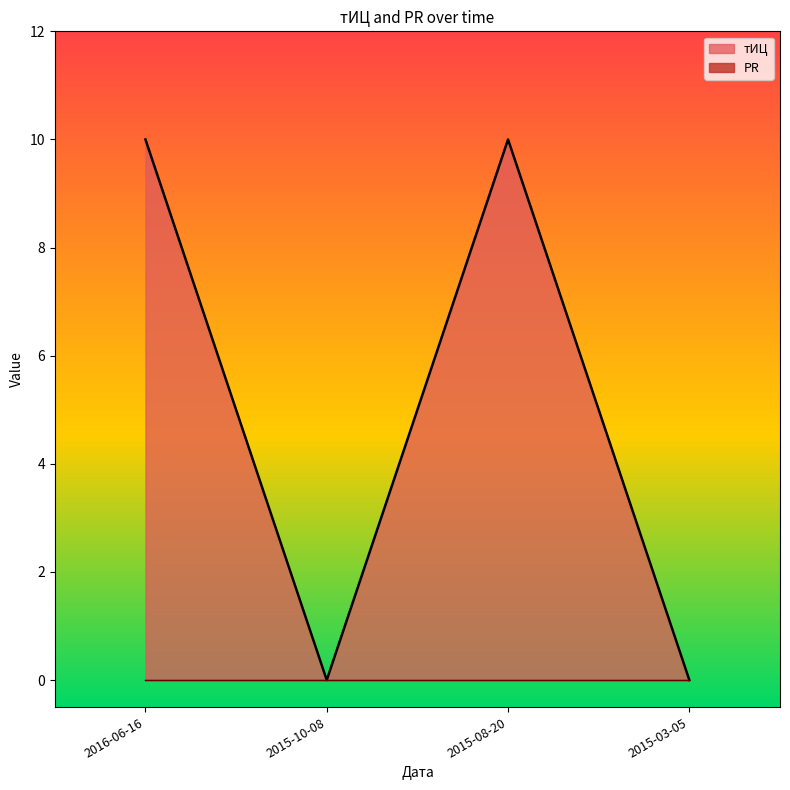

What is the change in value from 2016-06-16 to 2015-10-08?

-10